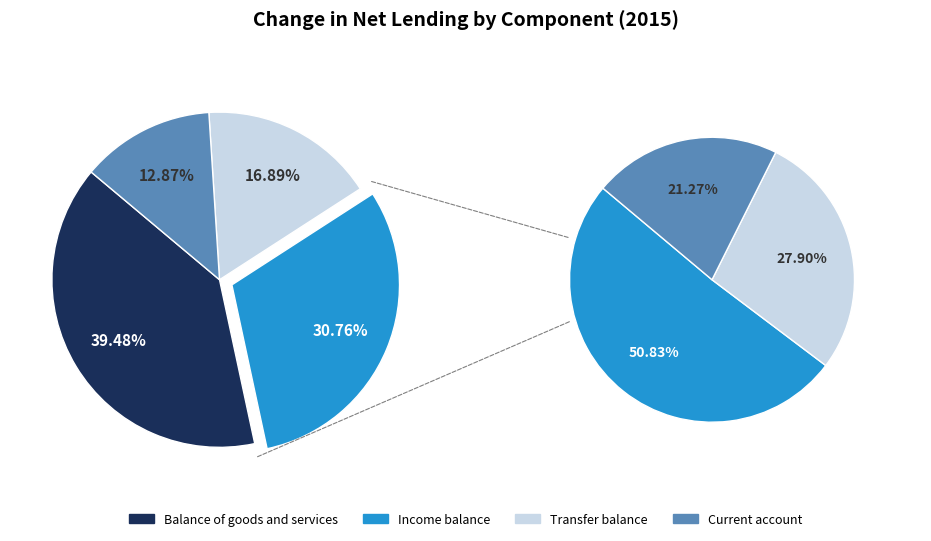

How many slices are in this pie chart?

4